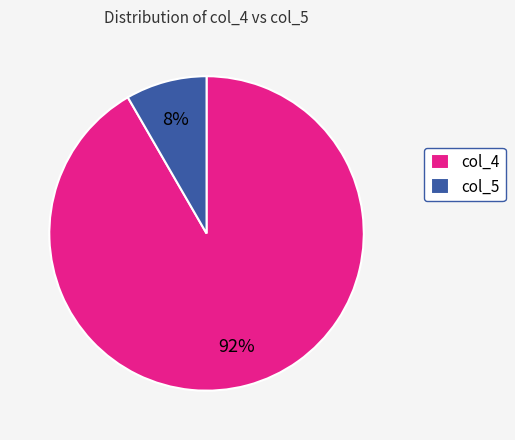

How many slices are in this pie chart?

2